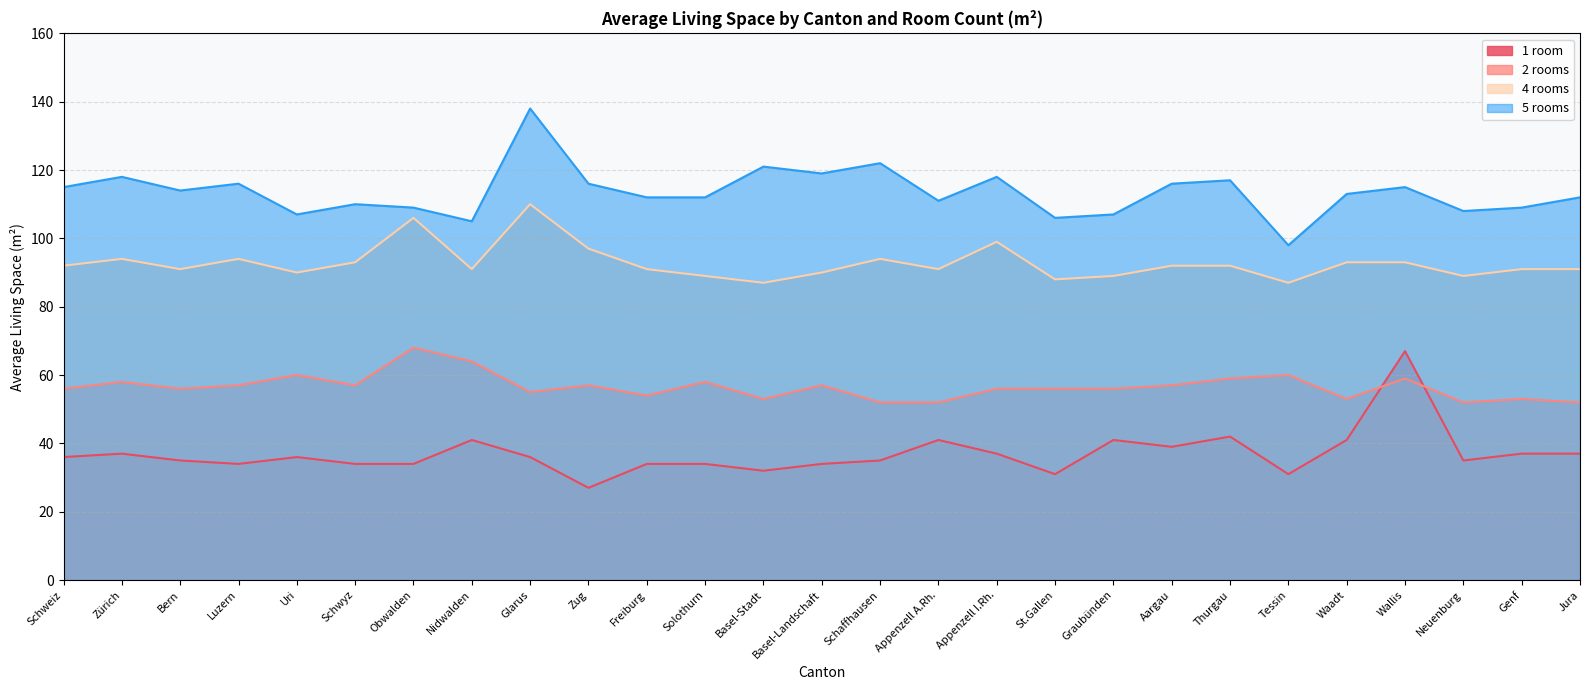

Which series changed the most between Zürich and Freiburg?

5 rooms